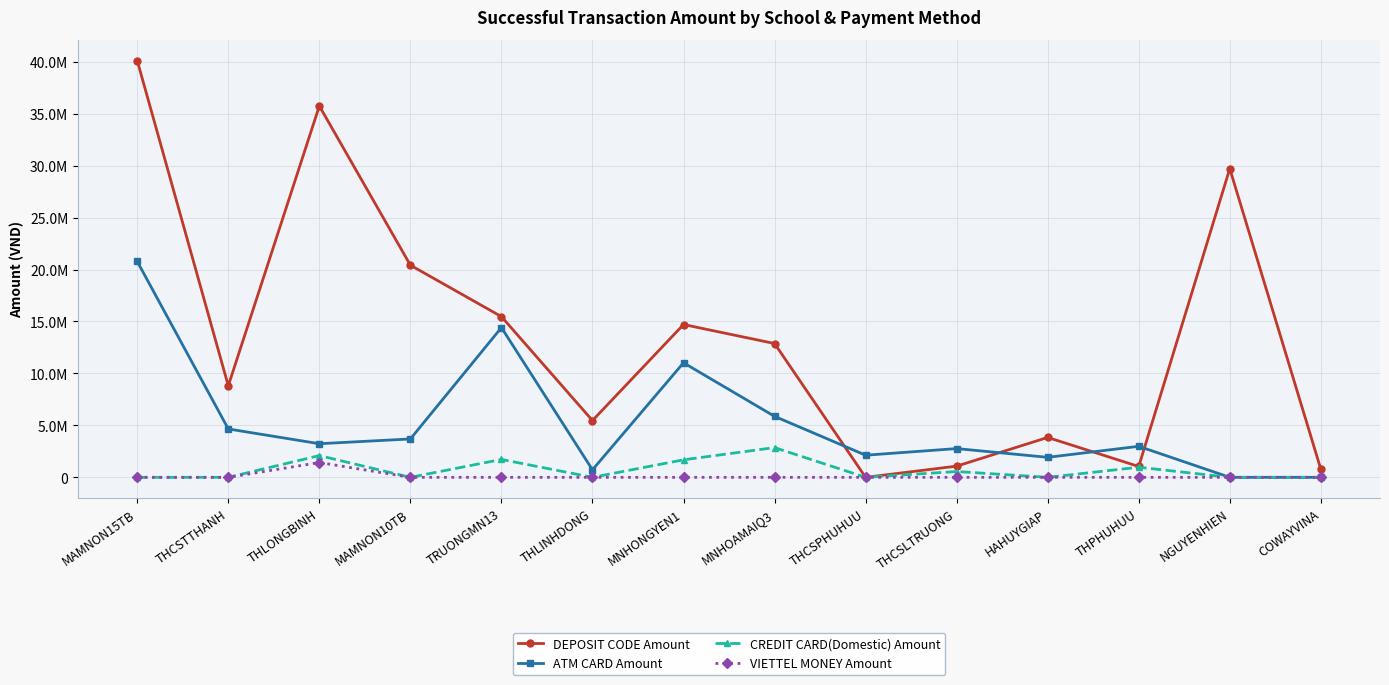

At which category does CREDIT CARD(Domestic) Amount reach its first local peak?

THLONGBINH